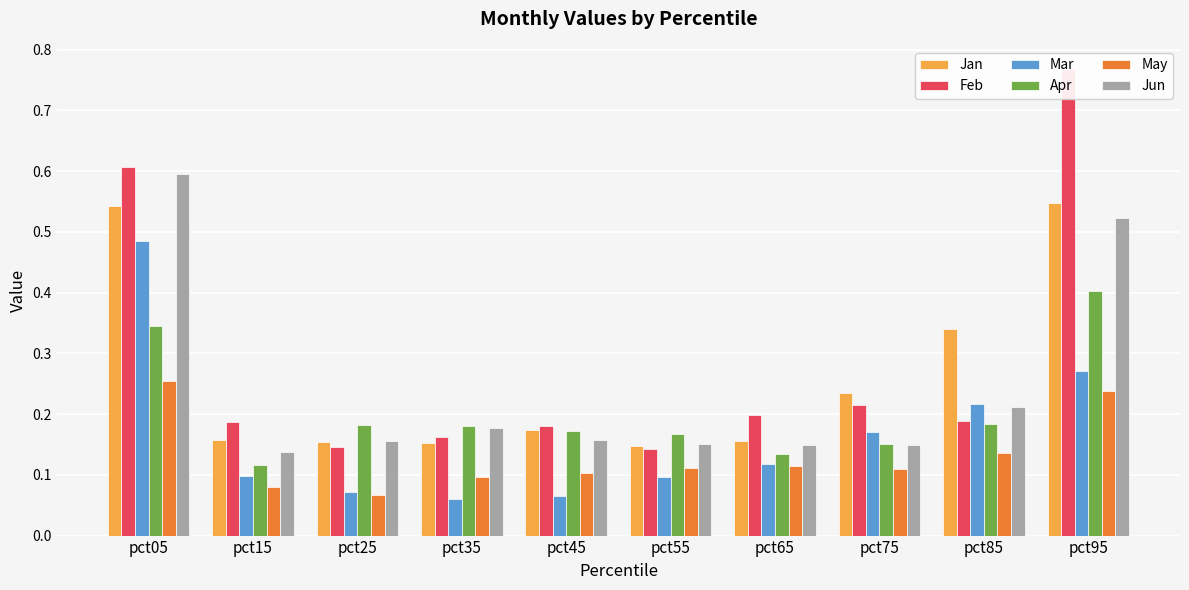

What is the approximate value of Jun at pct45?

0.2